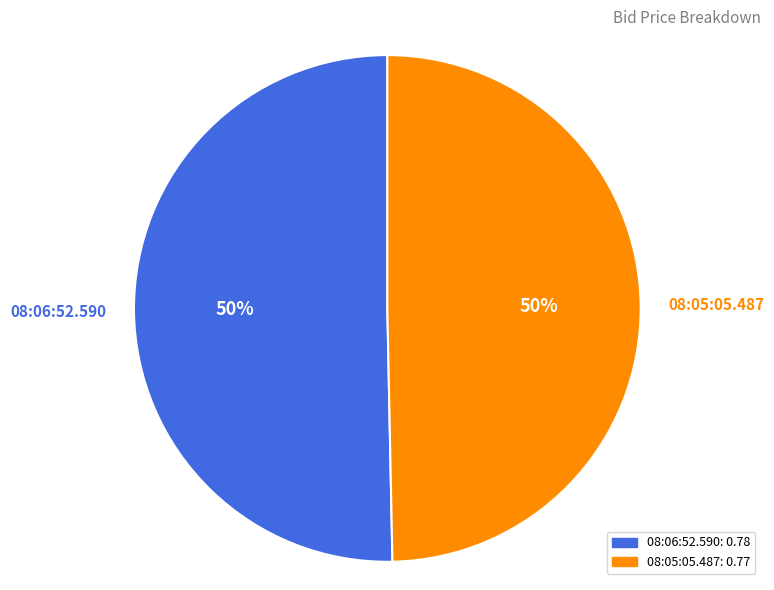

How many segments does this pie chart have?

2